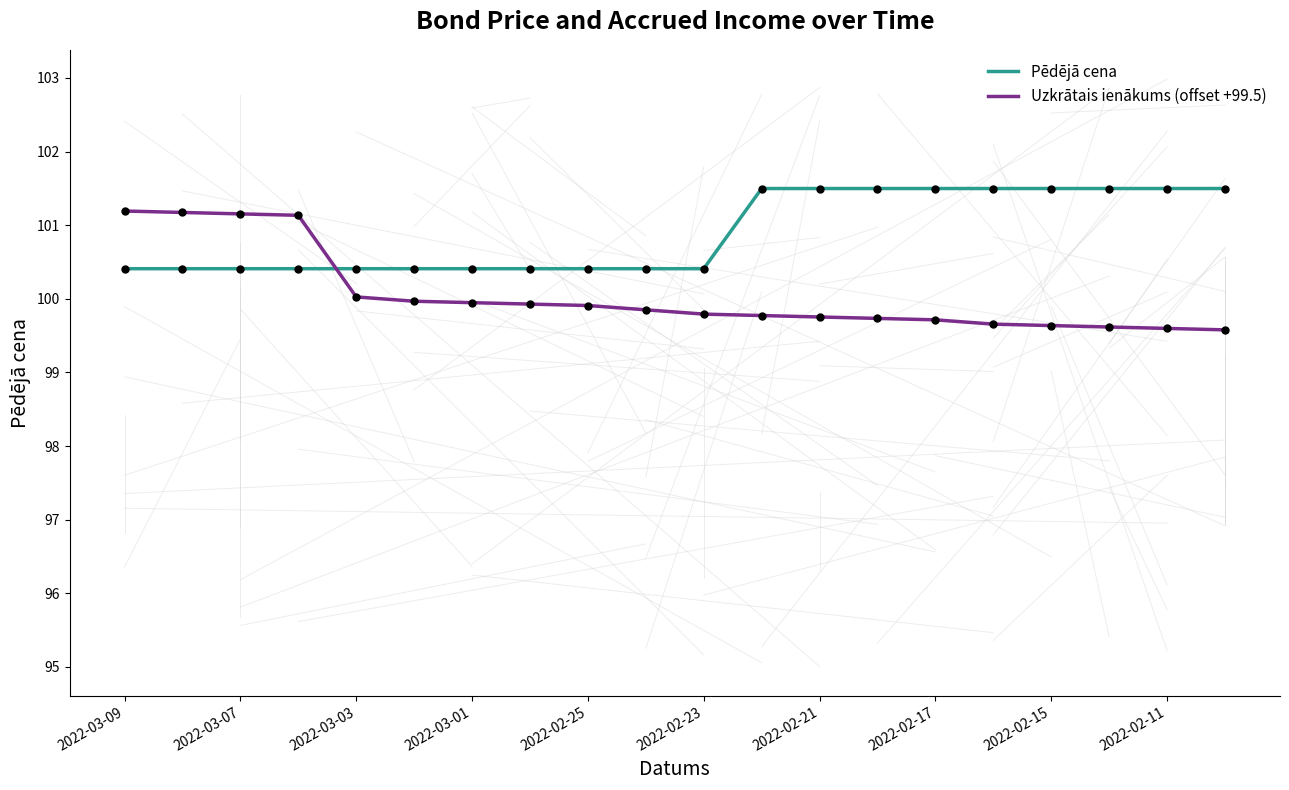

Which series has the widest spread of values?

Uzkrātais ienākums (offset +99.5)